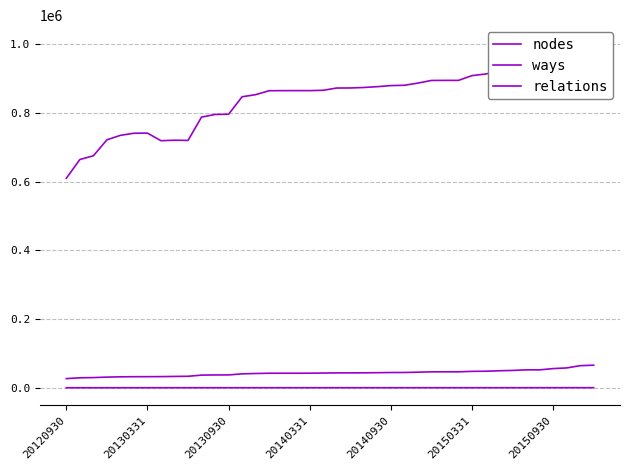

How many values in the nodes series are below 872530?

20